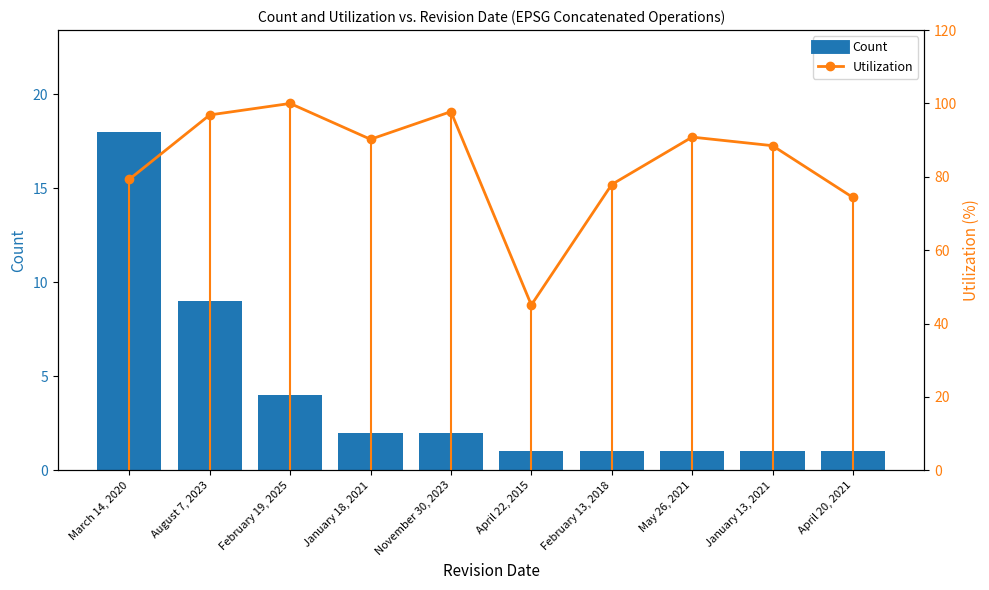

At which category does the chart reach its peak across all series?

February 19, 2025